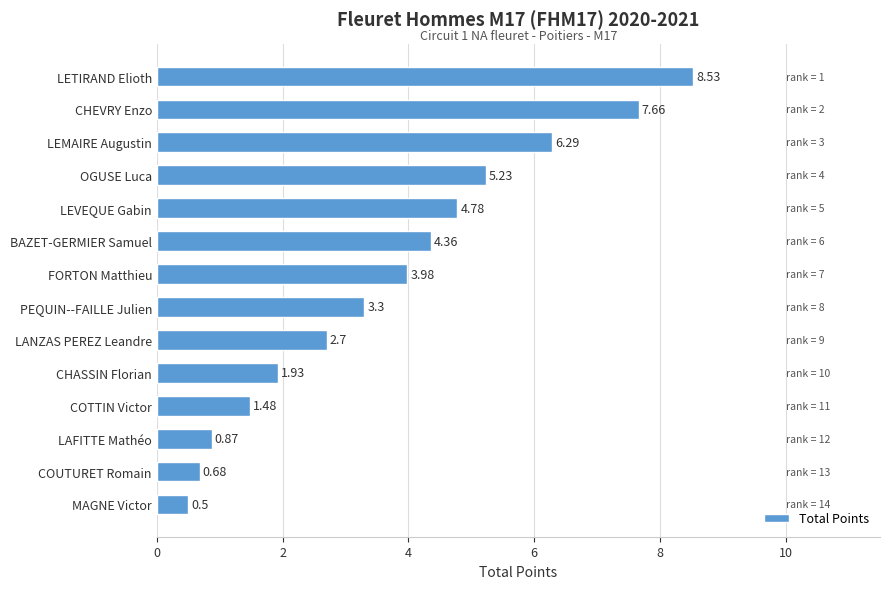

What is the label of the 10th bar from the top?

CHASSIN Florian